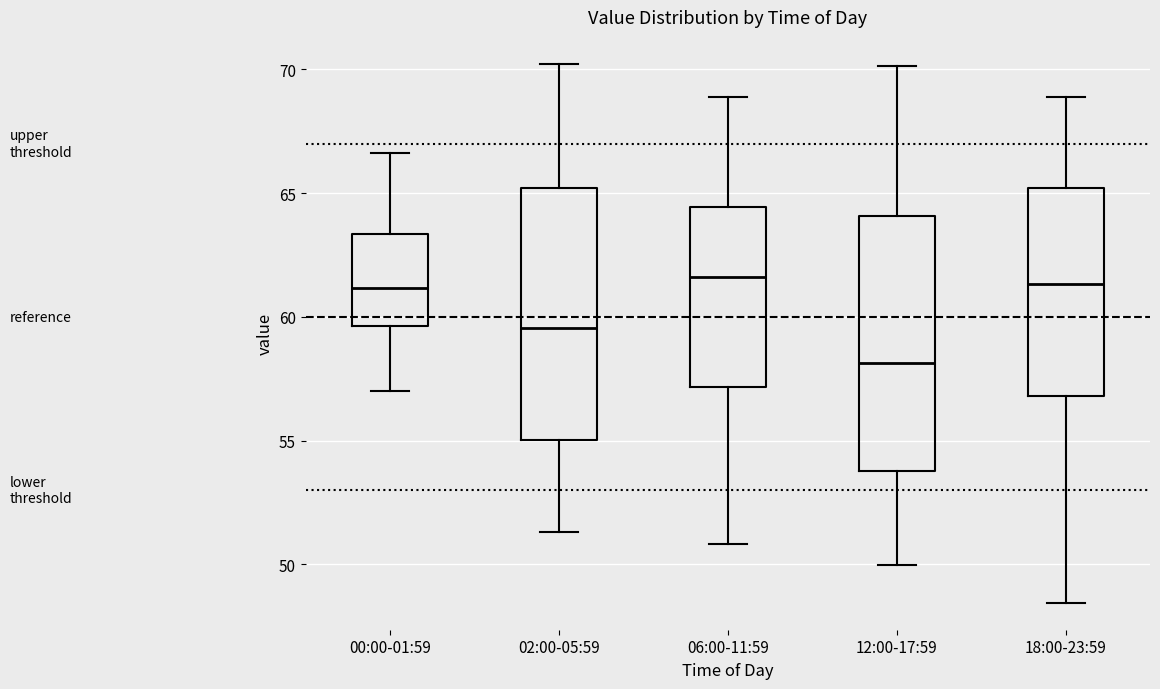

Where is the lower edge of the box for 18:00-23:59 on the y-axis? The values are not printed on the chart, so give them approximately, as read against the axis.

57.0